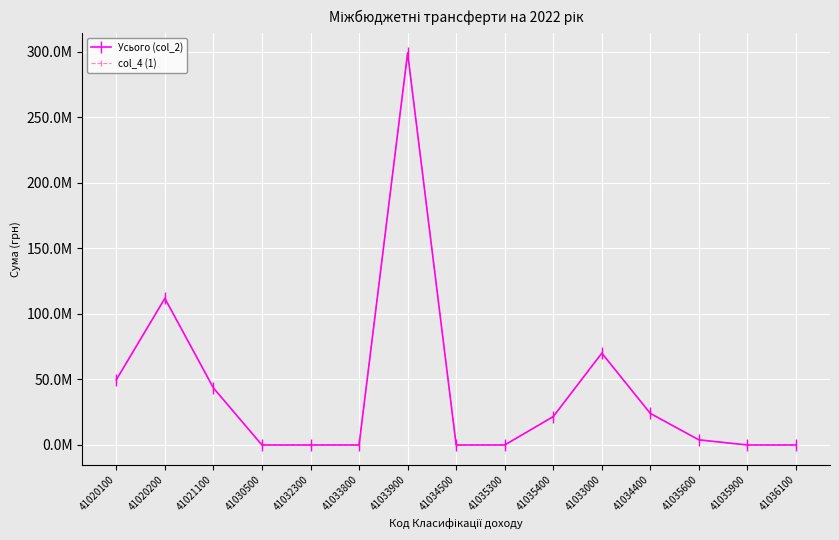

Is it true that Усього (col_2) equals 24047200 at 41034400?

True